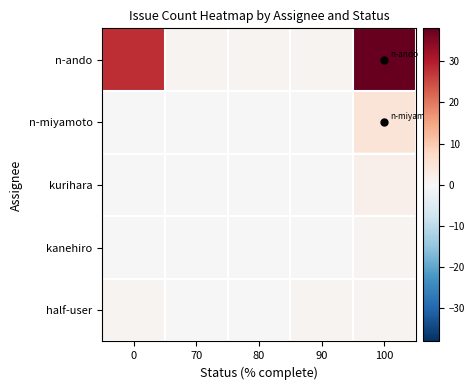

What is the spread (max minus min) of values at 80?

1